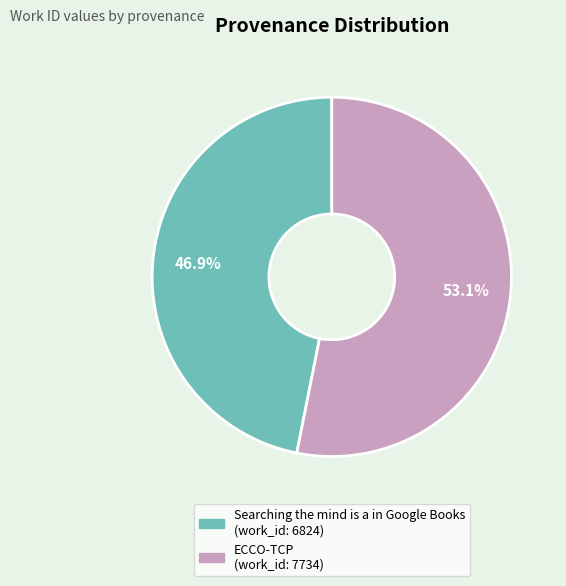

How many segments does this pie chart have?

2